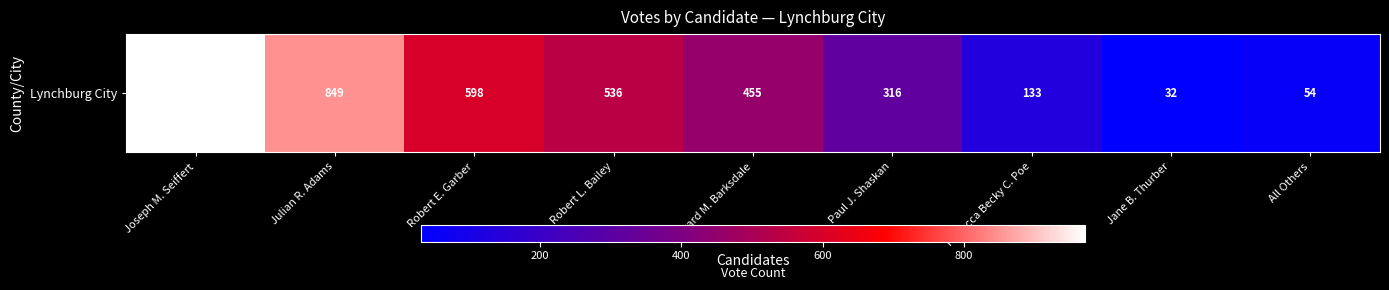

Reading left to right, transcribe all the data shown in this chart.

971	849	598	536	455	316	133	32	54